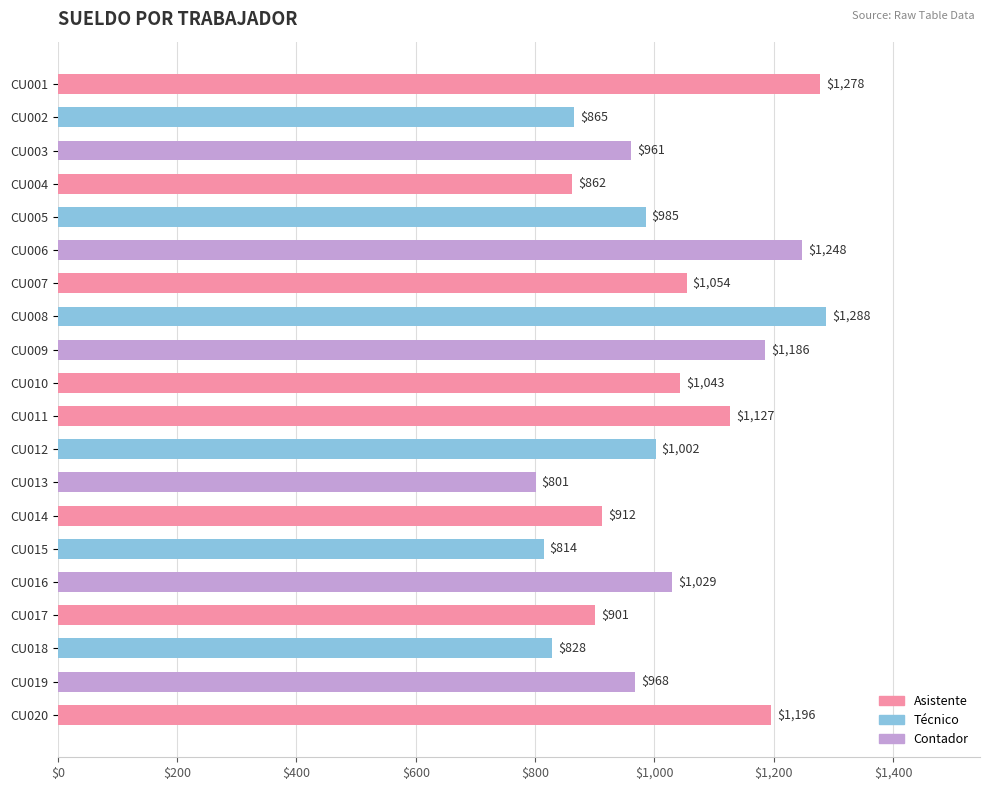

Are the bars horizontal?

Yes